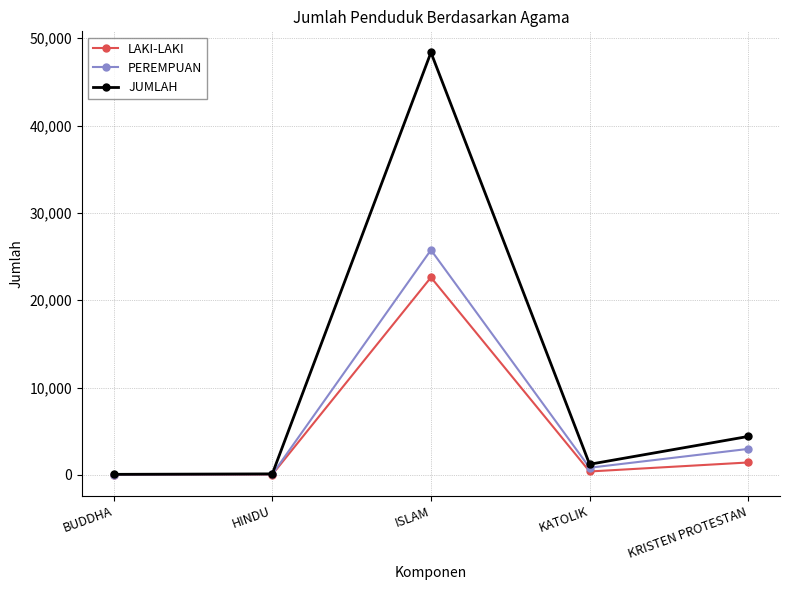

In LAKI-LAKI, how many points are higher than both neighbors (excluding endpoints)?

1